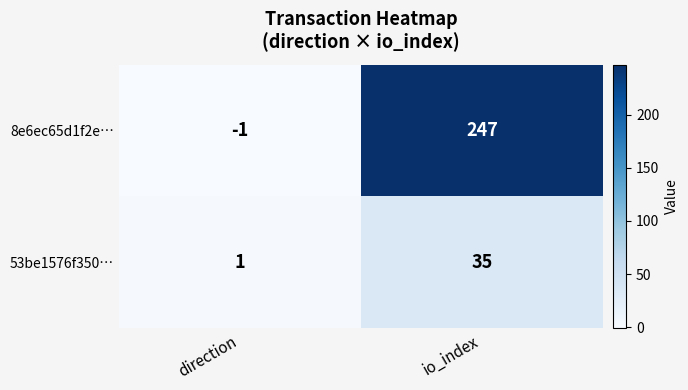

What is the difference between the maximum and minimum values in the 8e6ec65d1f2e… series?

248